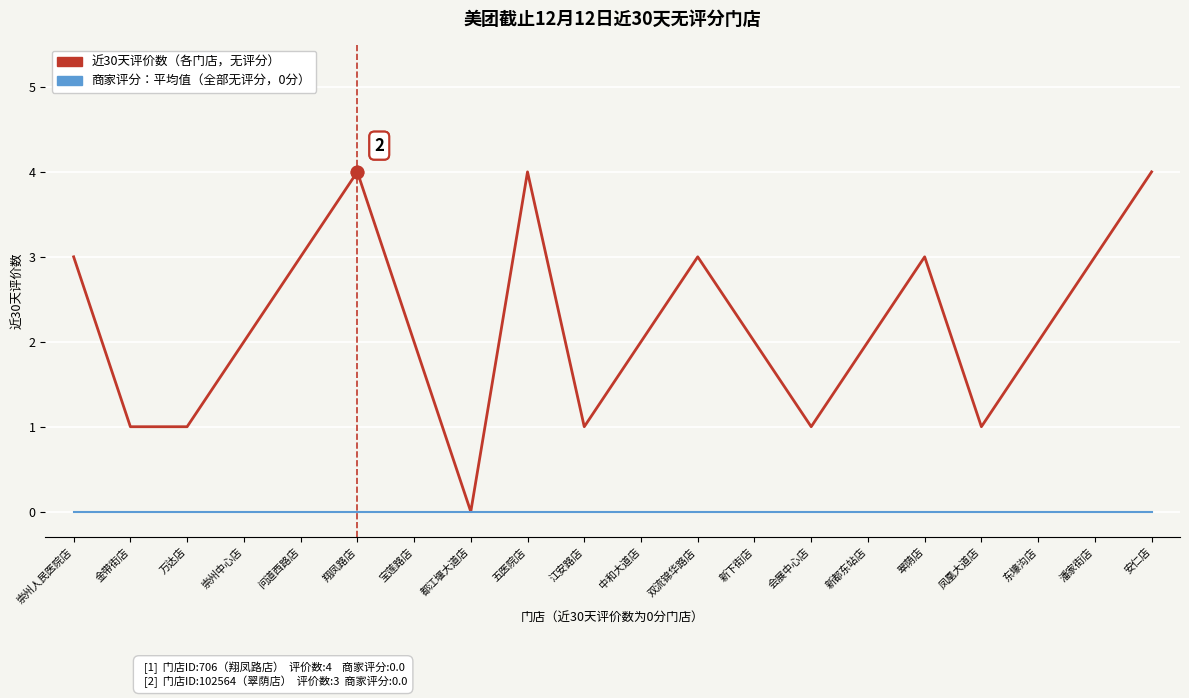

What is the difference between the highest and lowest values at 双流锦华路店?

3